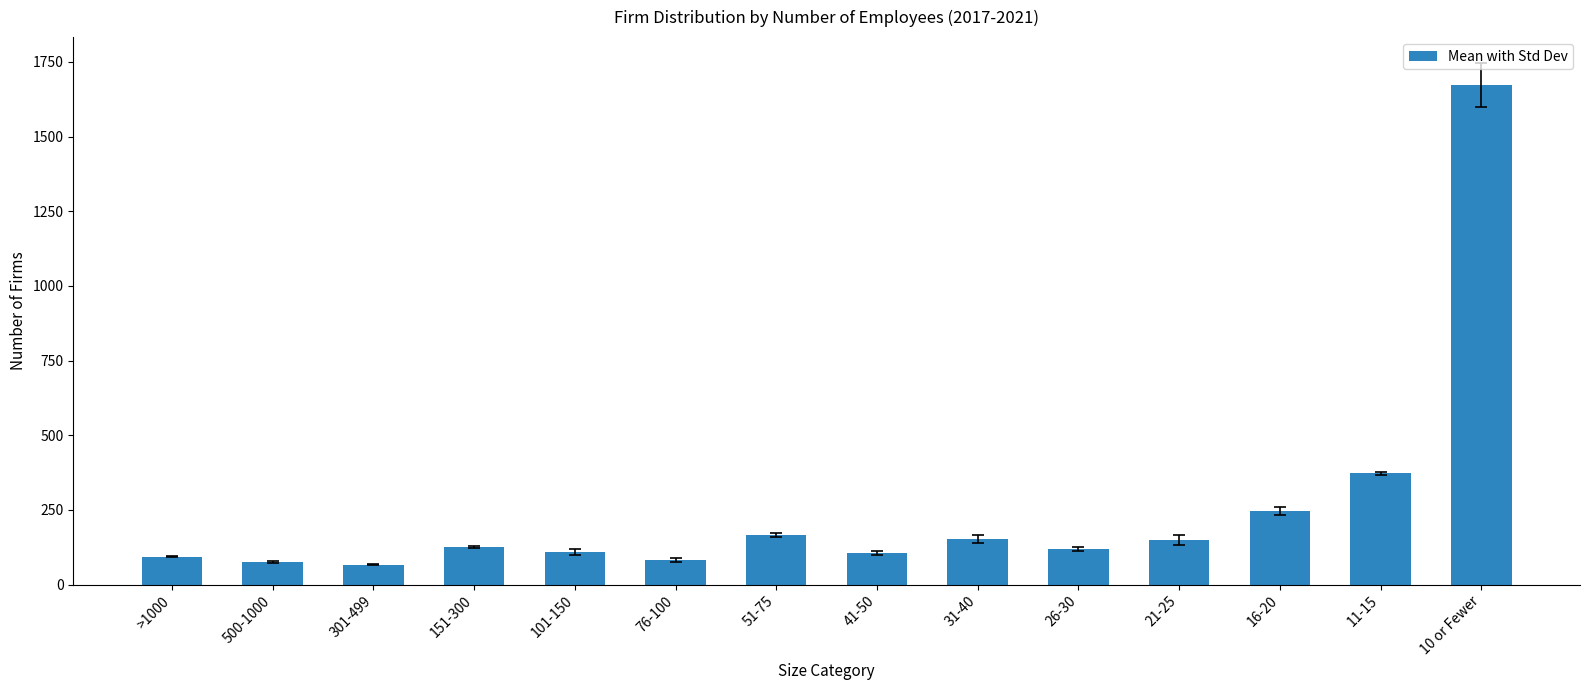

What is the label of the 13th bar from the right?

500-1000